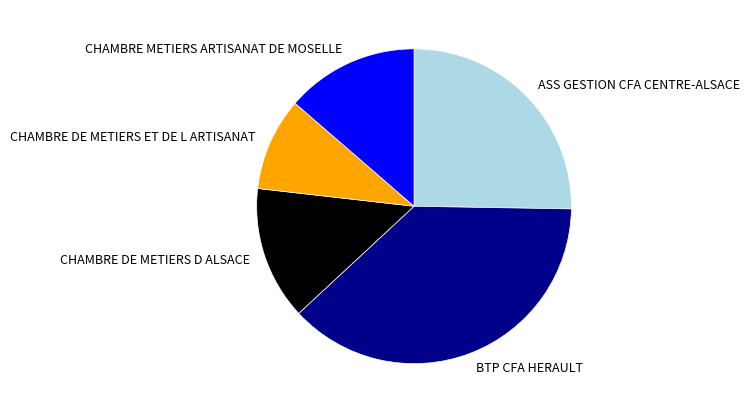

Is the sum of CHAMBRE DE METIERS D ALSACE and CHAMBRE DE METIERS ET DE L ARTISANAT greater than half?

No